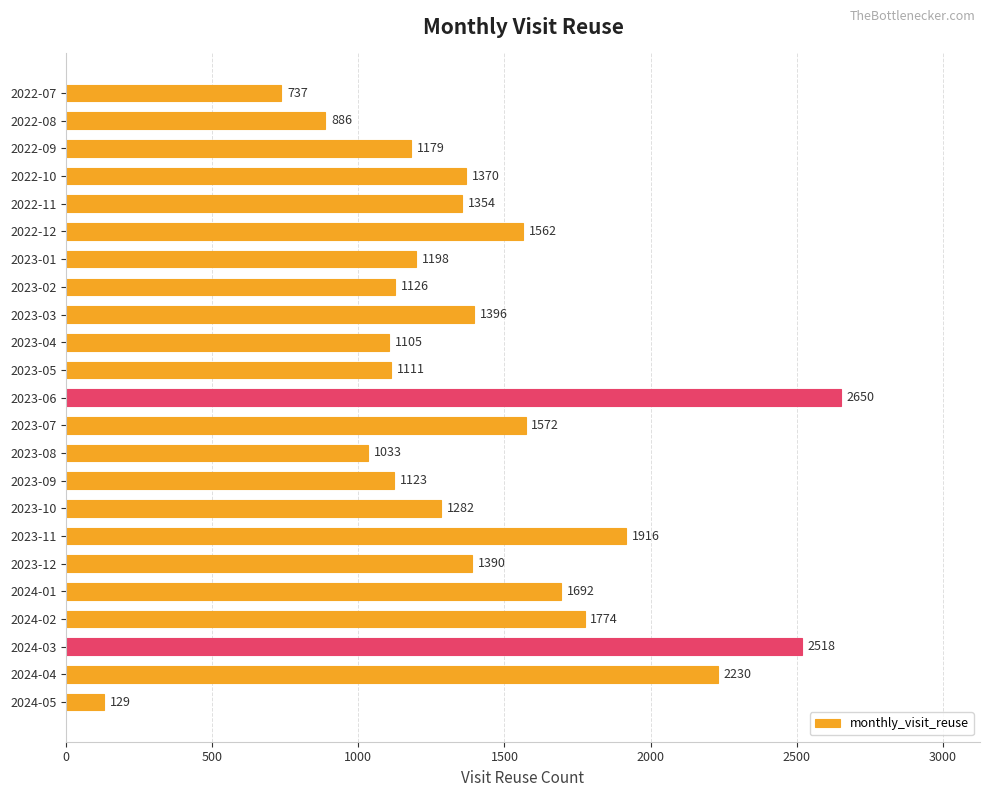

At which label is the value closest to 1389?

2023-12